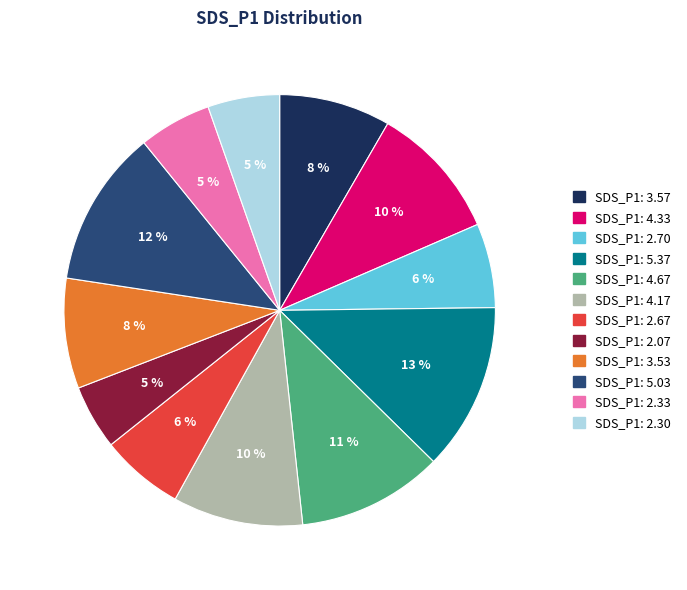

How many slices are in this pie chart?

12